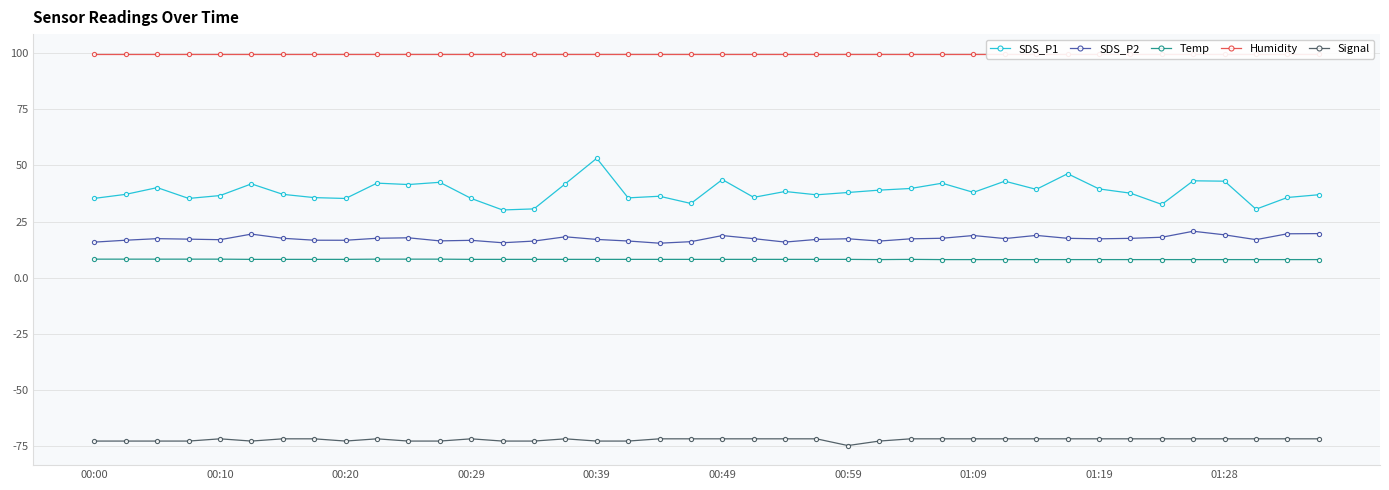

Rank the series at 25 from lowest to highest value.

Signal, Temp, SDS_P2, SDS_P1, Humidity